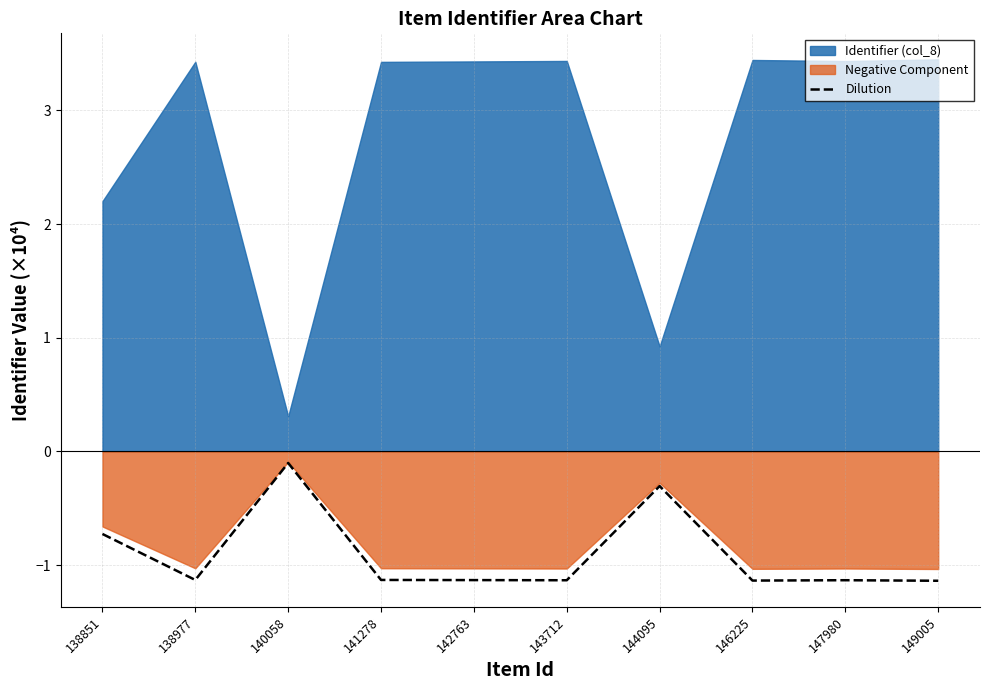

At which label does Dilution first exceed -1?

138851